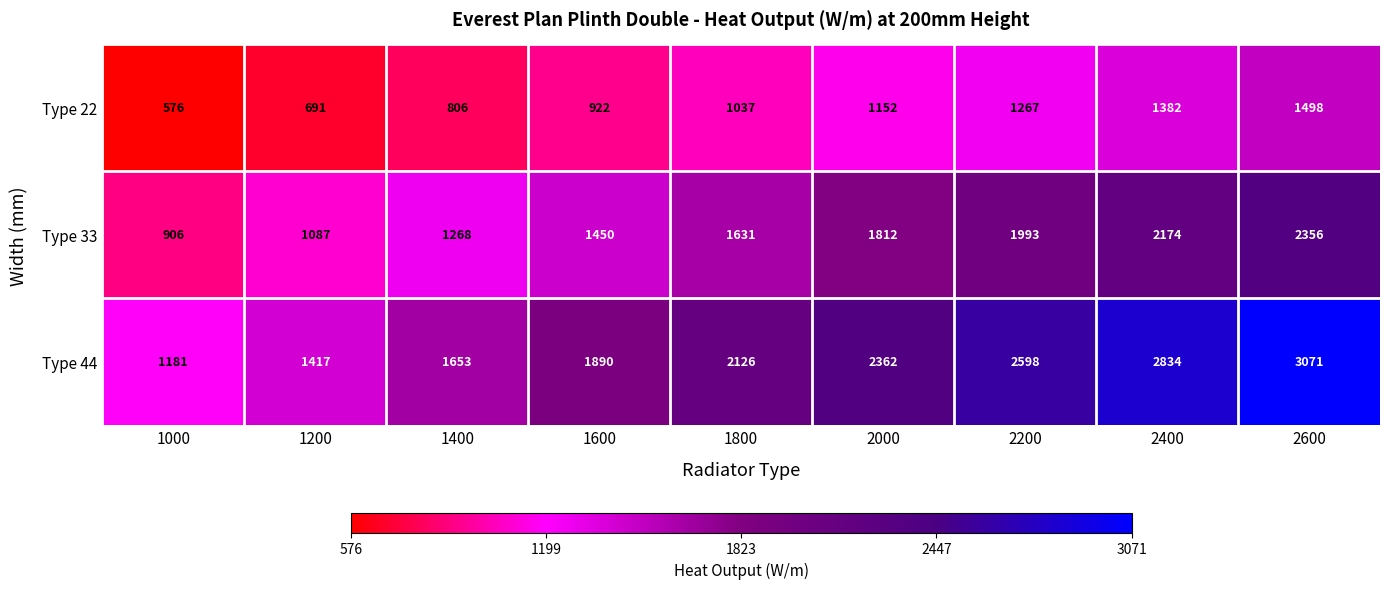

What value does the Type 22 series have at 1800, to the nearest 50?

1050